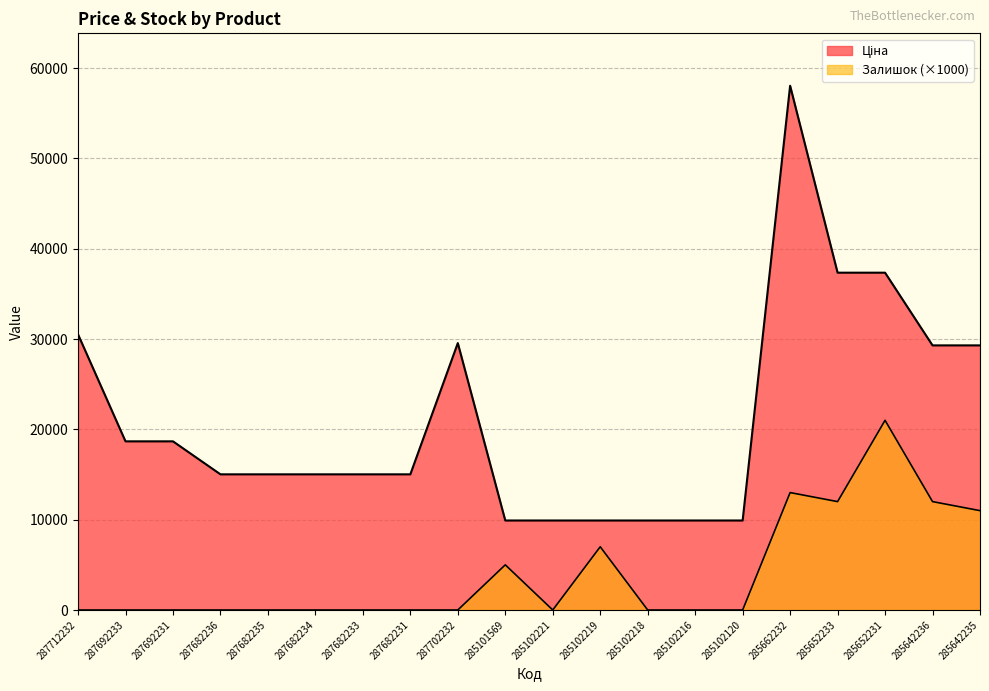

True or false: Ціна has a value of 29294.9 at 285642235.

True